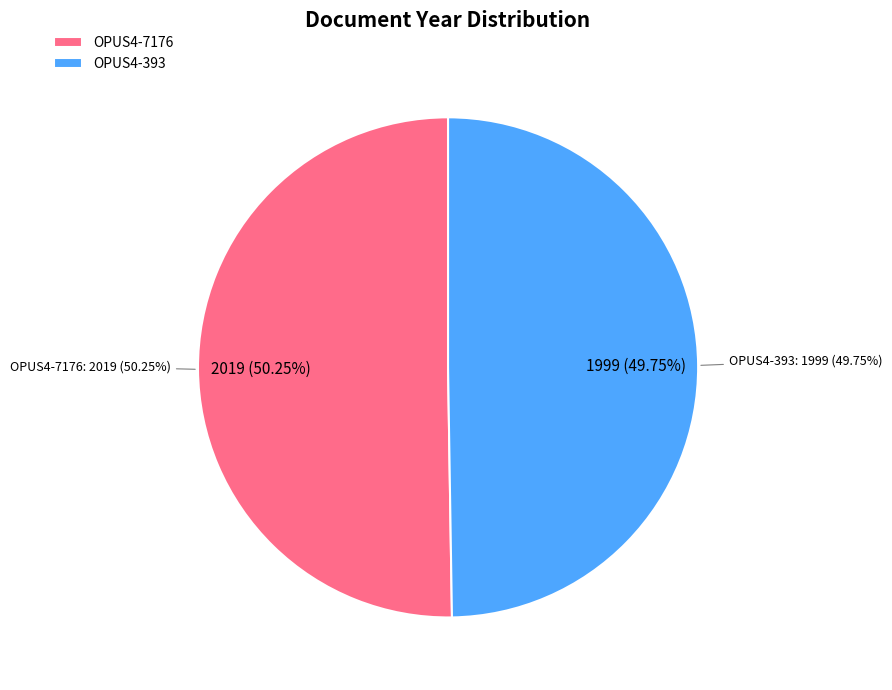

What portion of the pie excludes OPUS4-7176?

49.8%